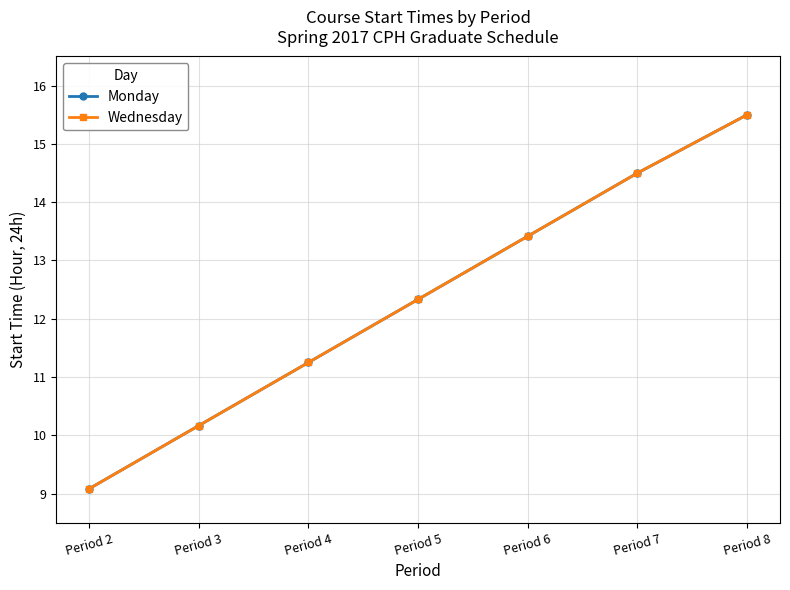

Is this an area chart (filled region under the line)?

No